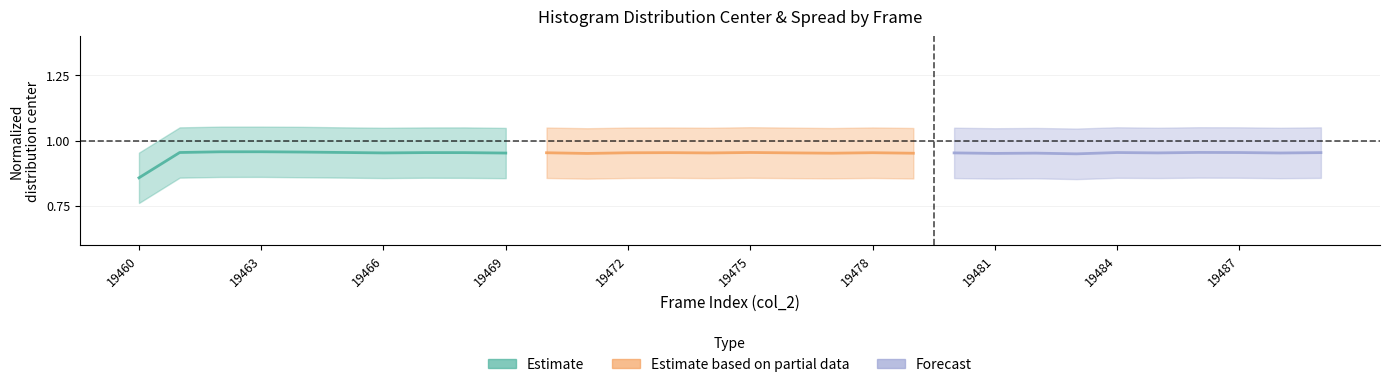

Is it true that Estimate equals 1.7 at 19472?

False